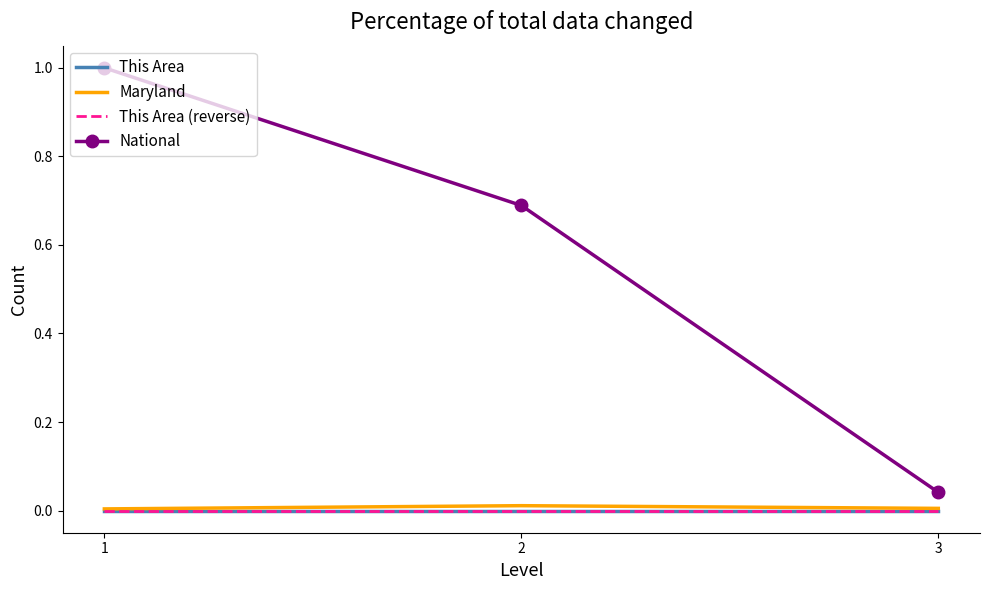

Is the value of Maryland at 3 greater than the value of This Area at 2?

Yes